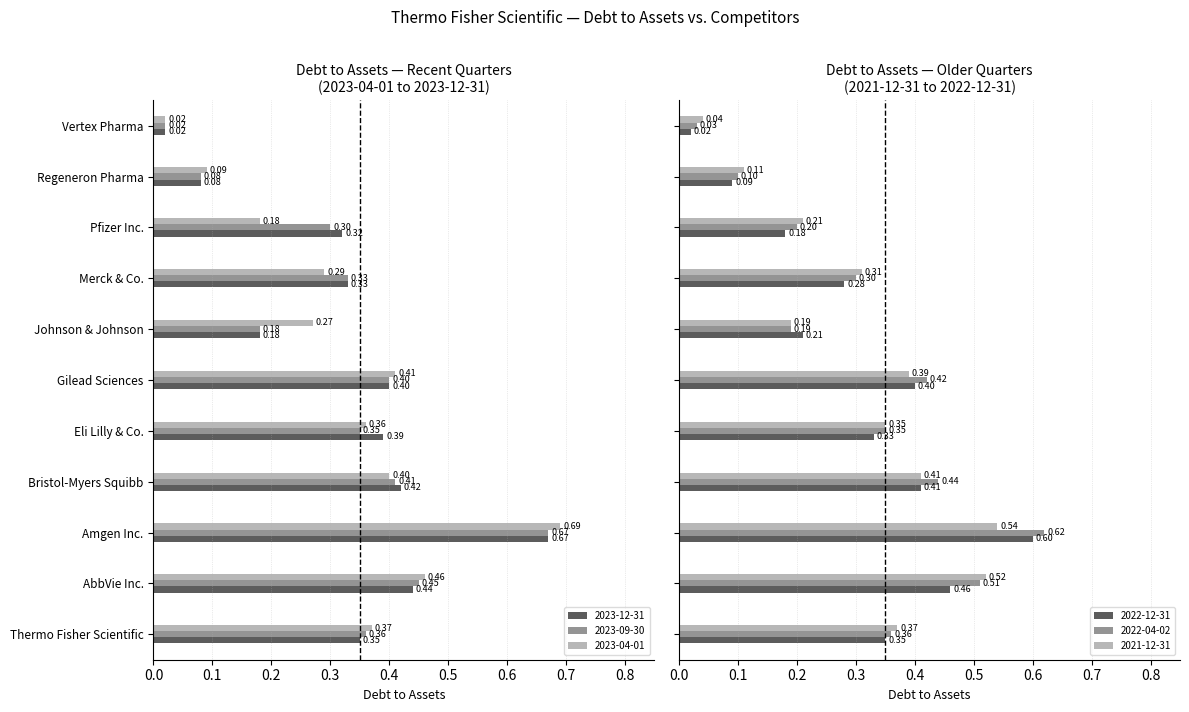

What is the average value of the 2022-12-31 series?

0.3